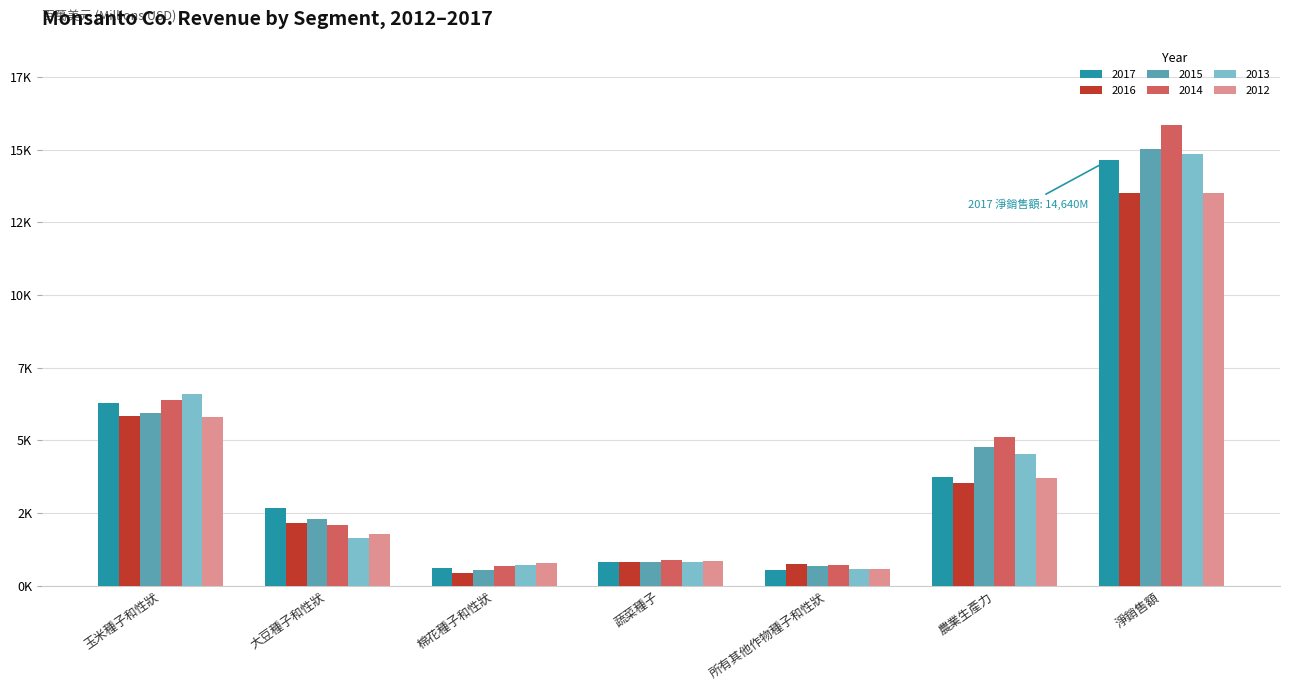

Between 農業生產力 and 大豆種子和性狀, which is larger?

農業生產力